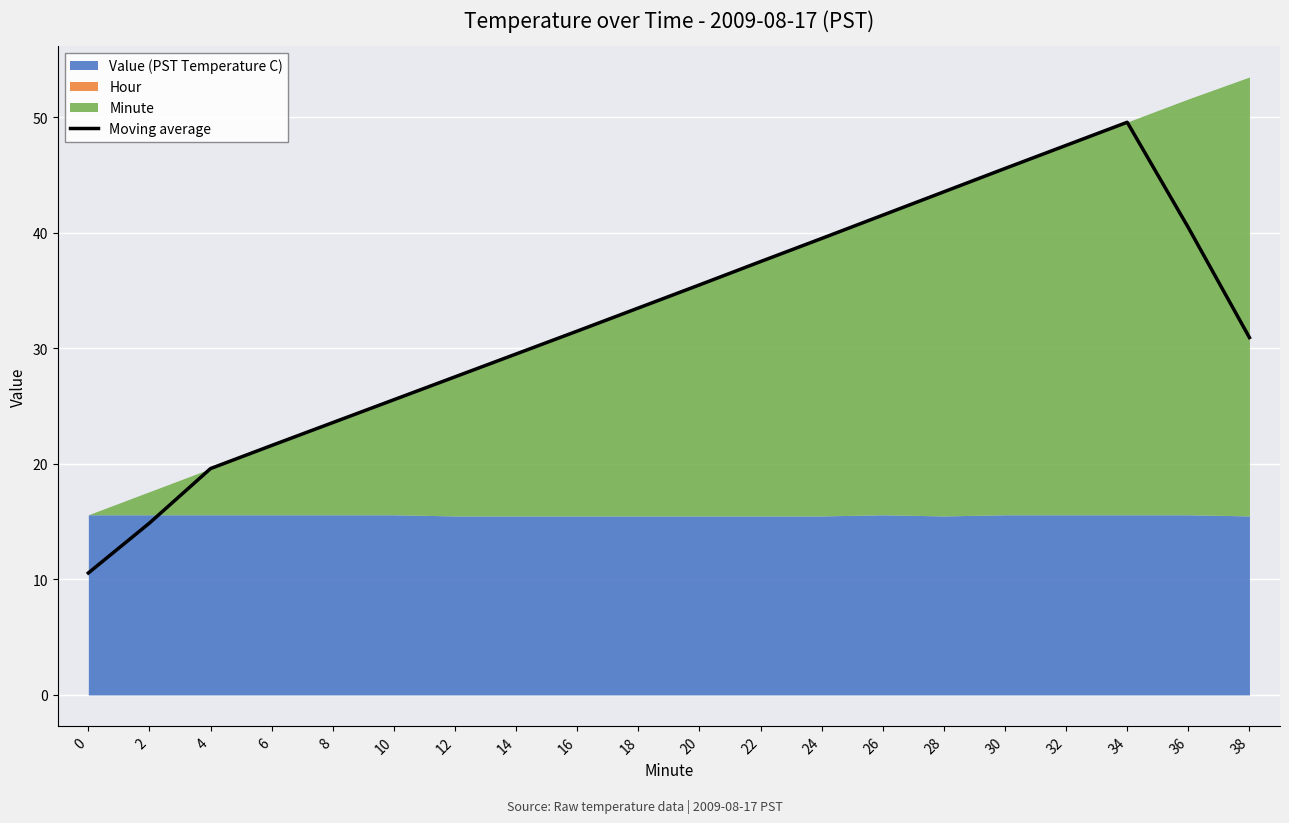

Approximately how many times larger is the value at 32 compared to 34?

1.0